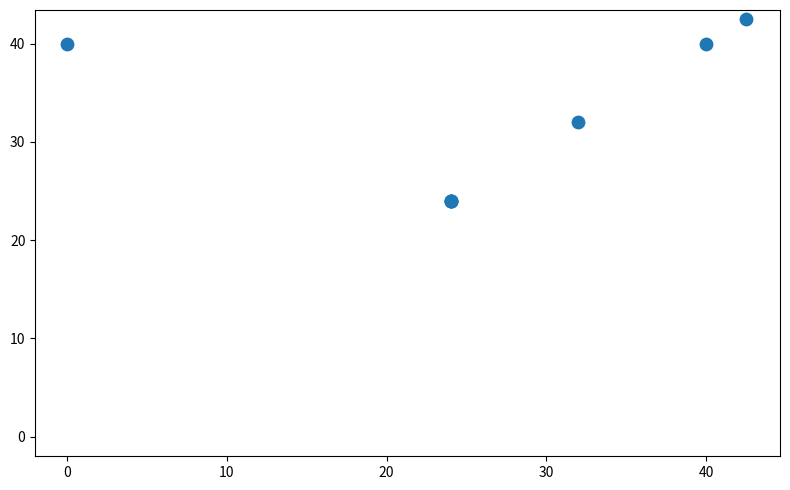

What Y value in the scatter plot is closest to 33?

32.0